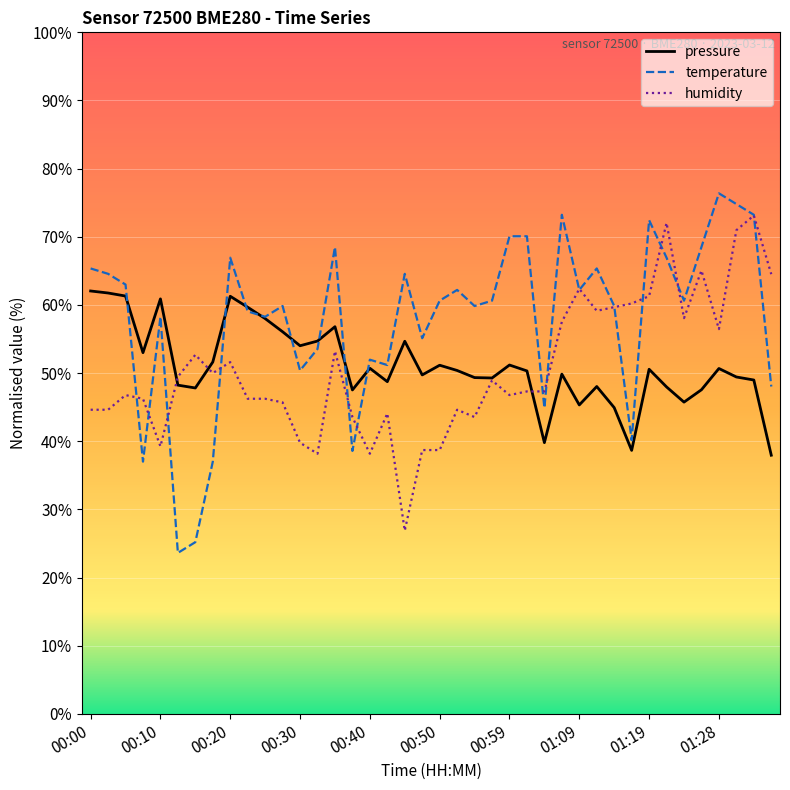

What is the maximum value shown in the chart?

76.4